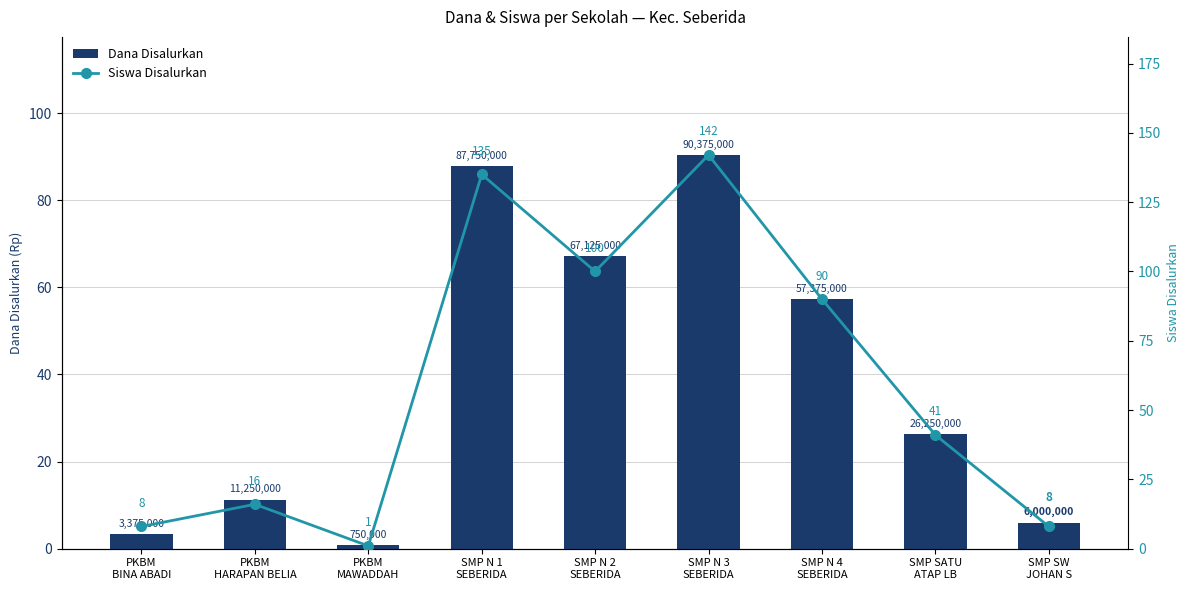

The value of Dana Disalurkan at SMP N 3
SEBERIDA is 90375000. True or false?

True